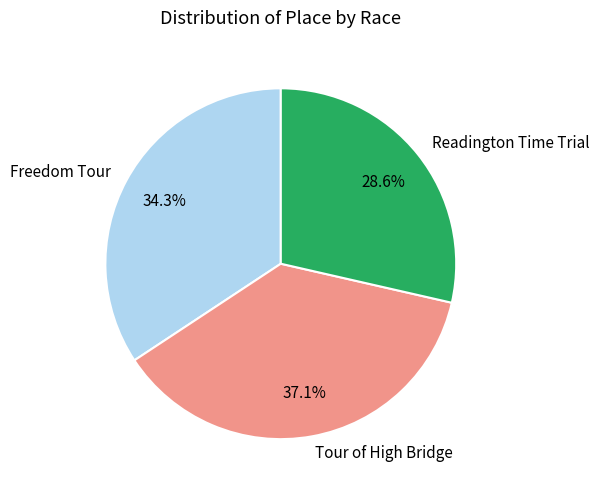

How many segments does this pie chart have?

3